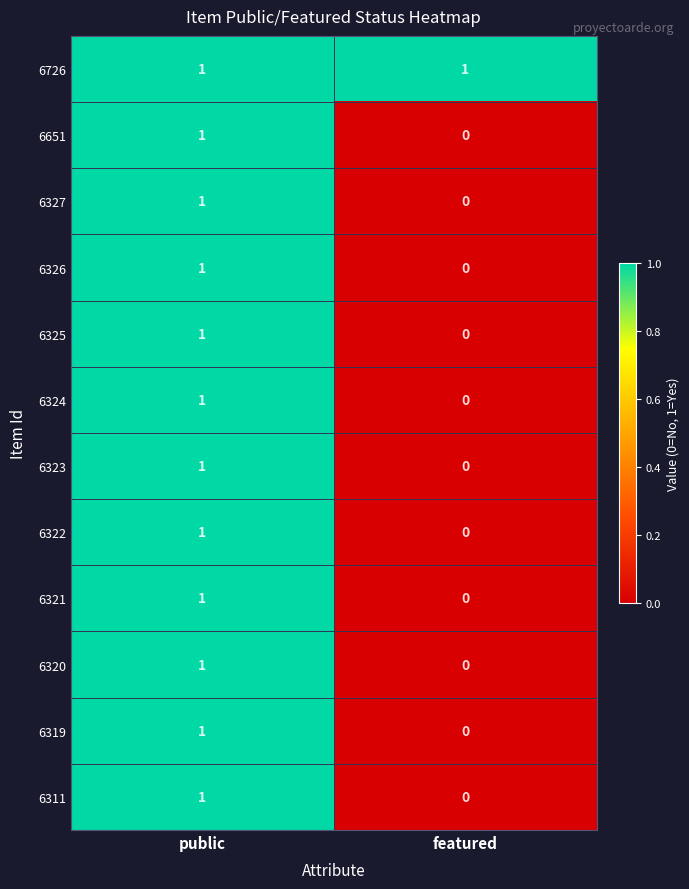

Rank the categories by 6326 value from lowest to highest.

featured, public